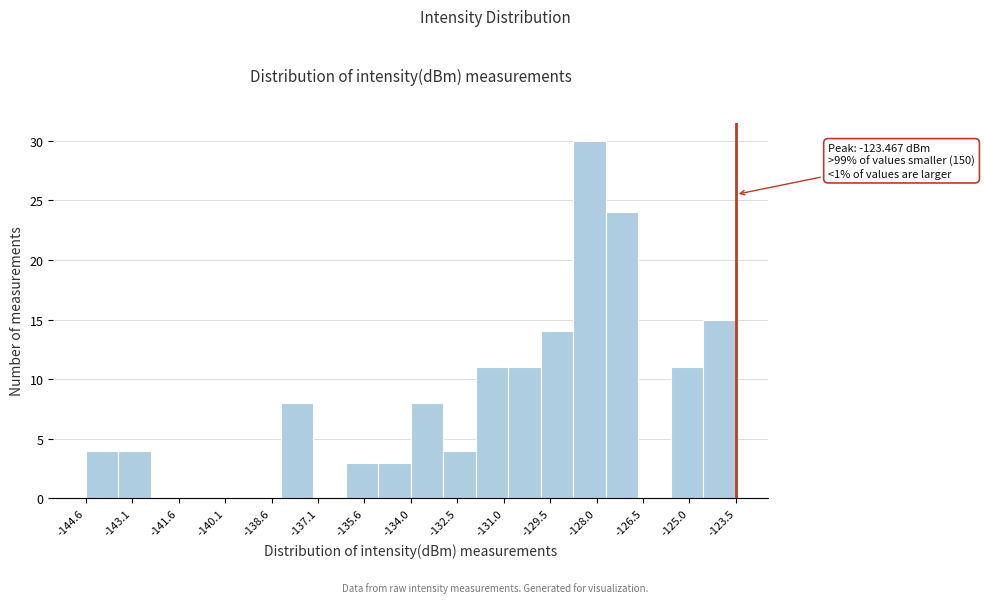

Which range on the x-axis has the tallest bar?

-128.8 to -127.6